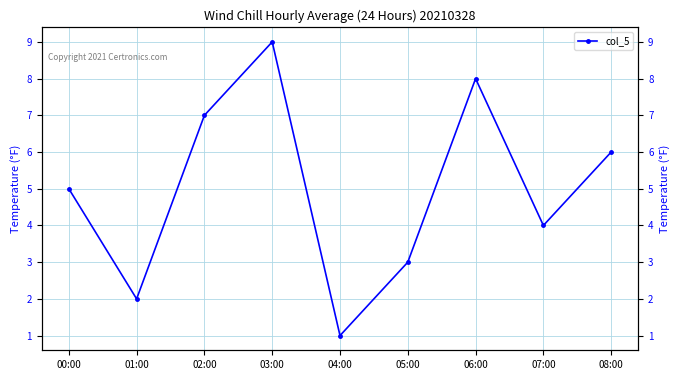

What is the change in value from 01:00 to 03:00?

+7